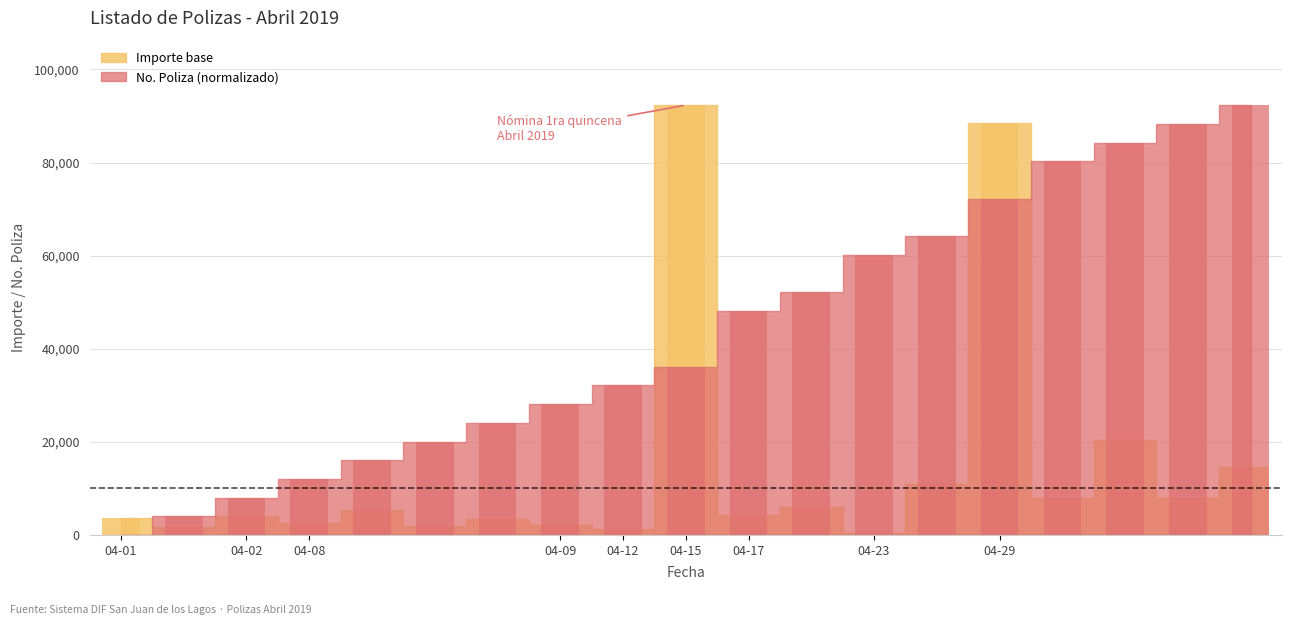

Which category has the lowest value in the Importe base series?

04-23